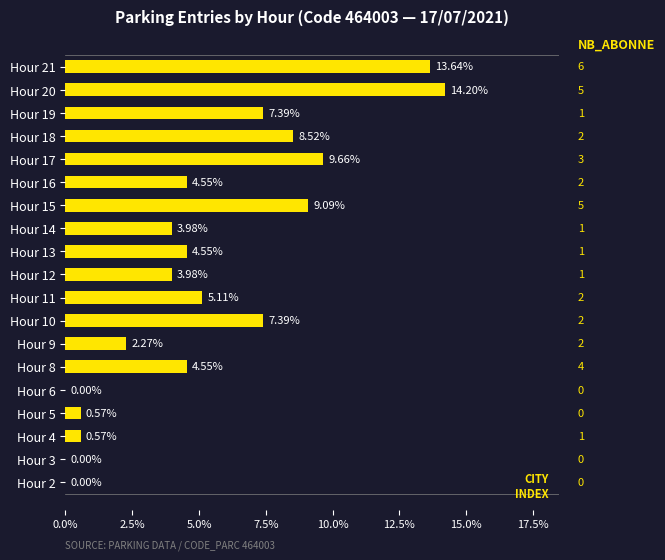

What is the sum of all values?

1.0